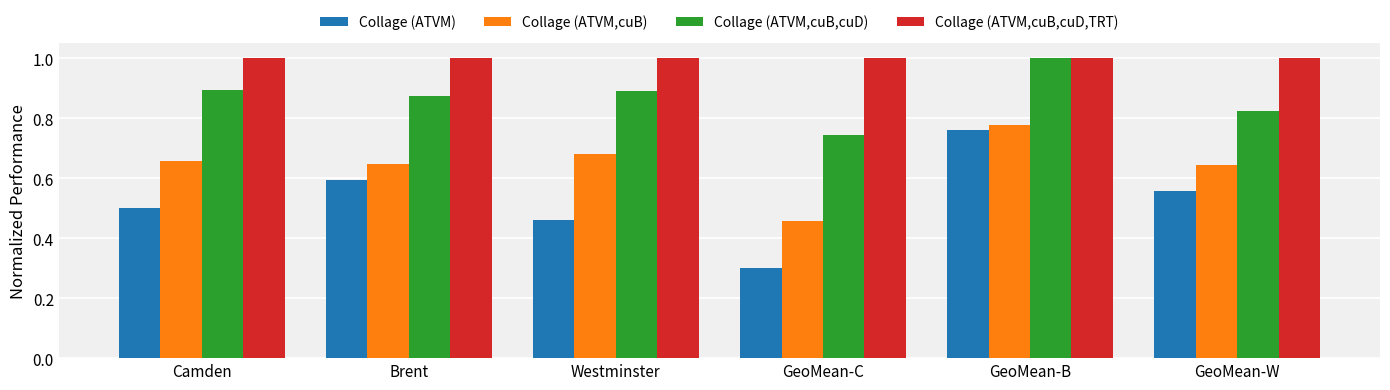

How many bars are there in total?

24